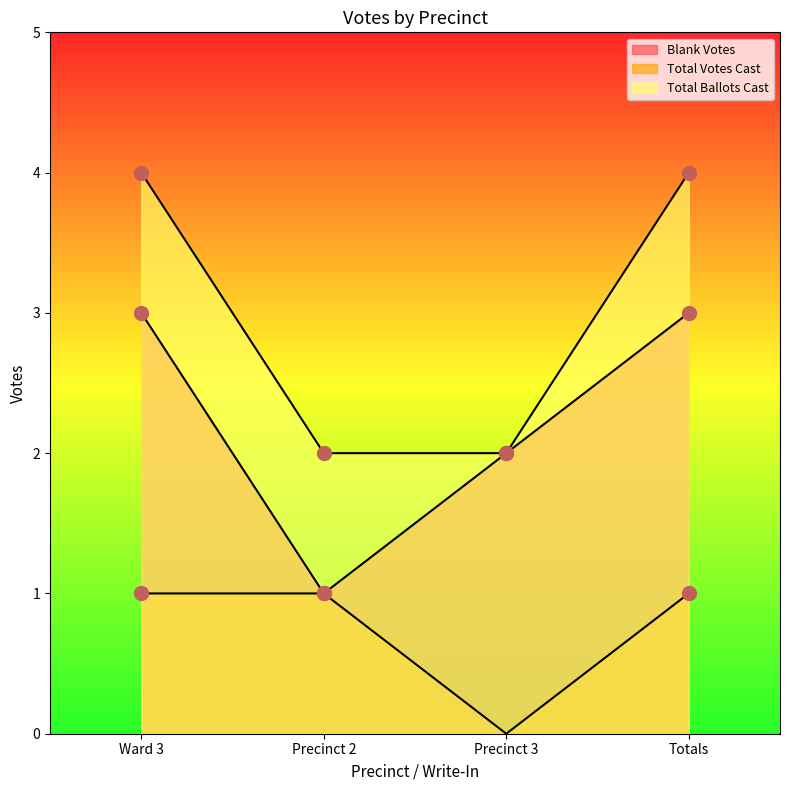

What is the difference between the maximum and minimum values in the Blank Votes series?

2